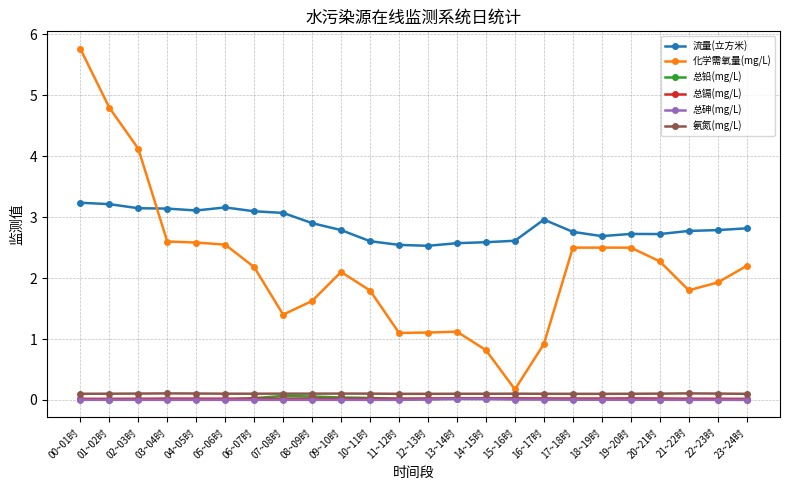

The value of 总镉(mg/L) at 14~15时 is 0.0. True or false?

True